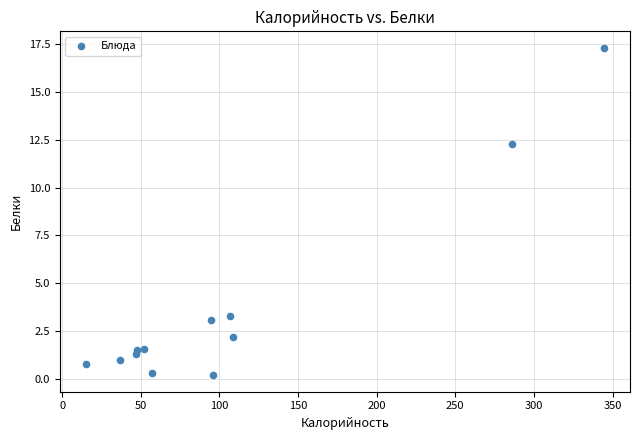

What is the range of X values (max minus min)?

329.5